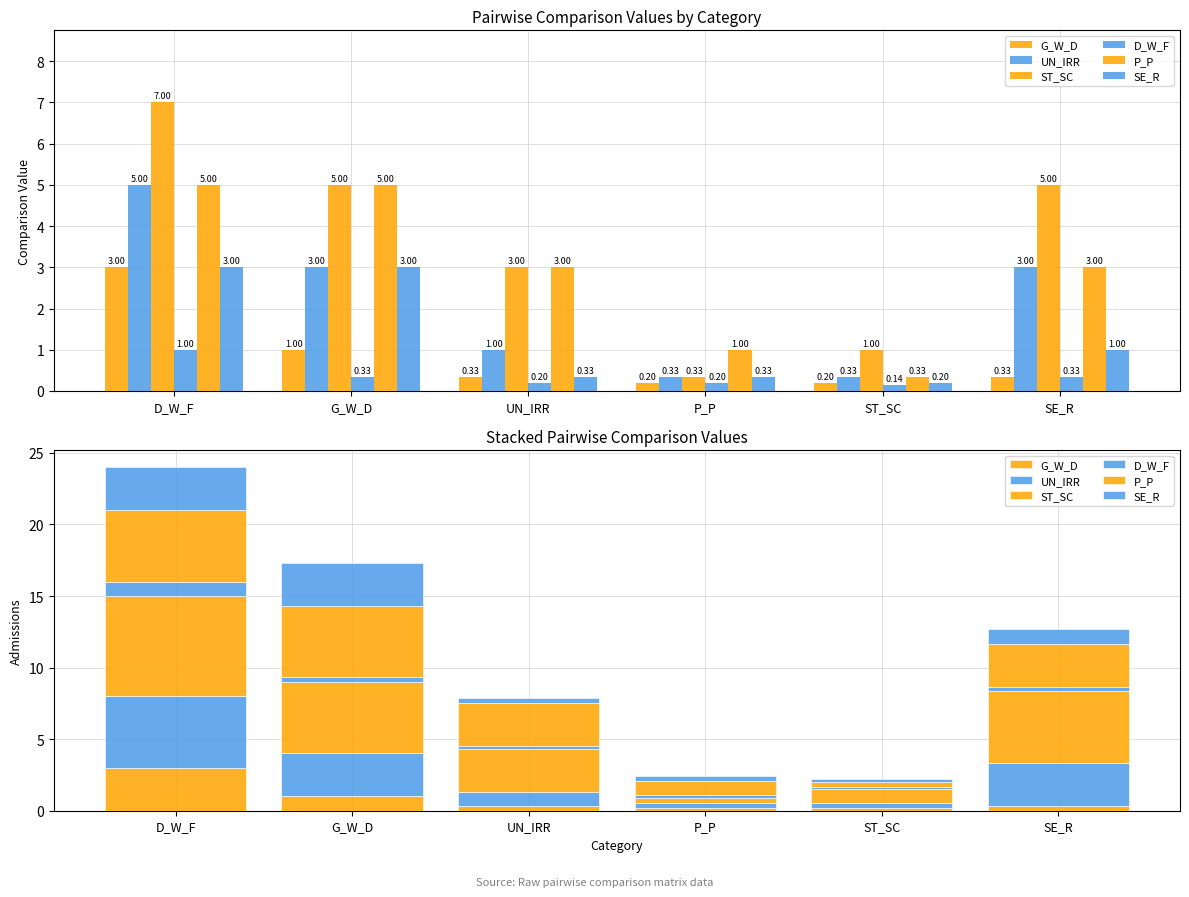

Reading left to right, what are all the values shown in this chart?

G_W_D: 3.0	1.0	0.3	0.2	0.2	0.3
UN_IRR: 5.0	3.0	1.0	0.3	0.3	3.0
ST_SC: 7.0	5.0	3.0	0.3	1.0	5.0
D_W_F: 1.0	0.3	0.2	0.2	0.1	0.3
P_P: 5.0	5.0	3.0	1.0	0.3	3.0
SE_R: 3.0	3.0	0.3	0.3	0.2	1.0